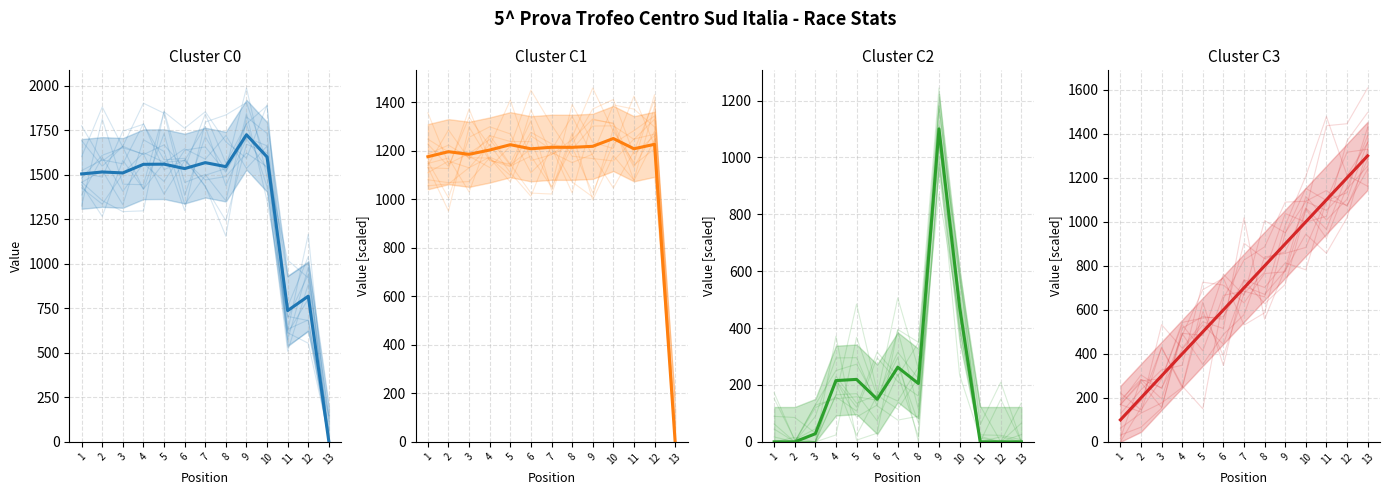

In Best Lap x20 (mean), how many points are lower than both neighbors (excluding endpoints)?

4